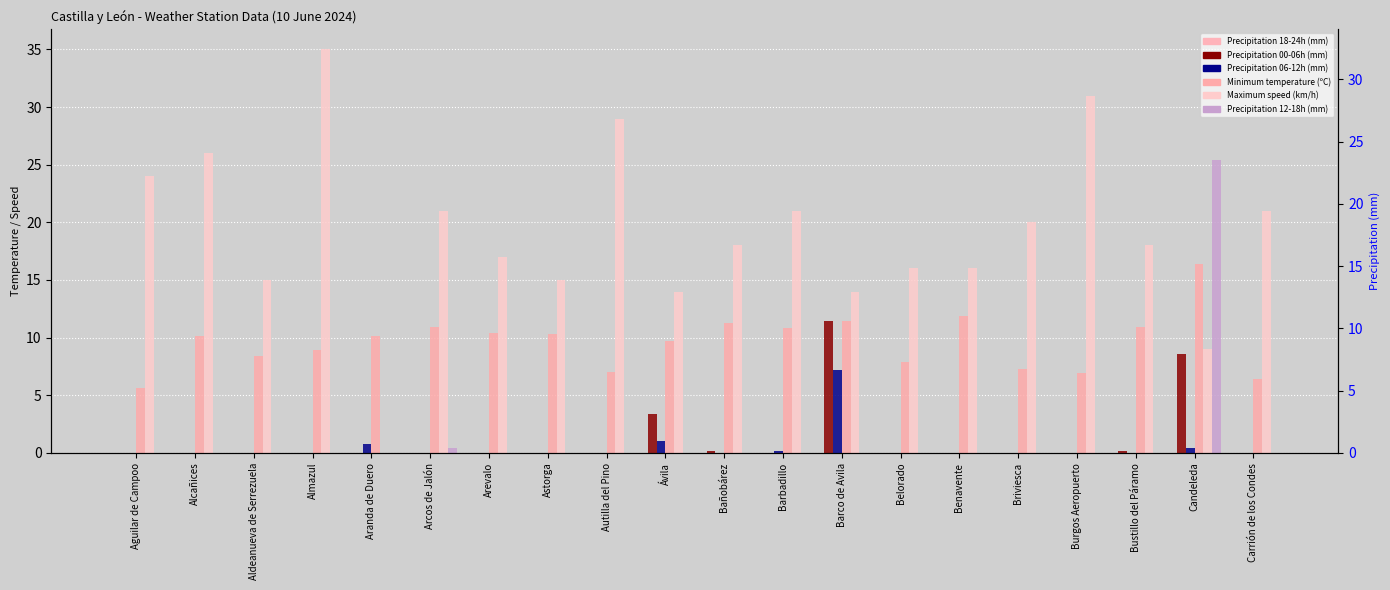

Reading right to left, extract all data points from this chart.

Precipitation 18-24h (mm): 0.0	0.0	0.0	0.0	0.0	0.0	0.0	0.0	0.0	0.0	0.0	0.0	0.0	0.0	0.0	0.0	0.0	0.0	0.0	0.0
Precipitation 00-06h (mm): 0.0	8.6	0.2	0.0	0.0	0.0	0.0	11.4	0.0	0.2	3.4	0.0	0.0	0.0	0.0	0.0	0.0	0.0	0.0	0.0
Precipitation 06-12h (mm): 0.0	0.4	0.0	0.0	0.0	0.0	0.0	7.2	0.2	0.0	1.0	0.0	0.0	0.0	0.0	0.8	0.0	0.0	0.0	0.0
Minimum temperature (ºC): 6.4	16.4	10.9	6.9	7.3	11.9	7.9	11.4	10.8	11.3	9.7	7.0	10.3	10.4	10.9	10.1	8.9	8.4	10.1	5.6
Maximum speed (km/h): 21.0	9.0	18.0	31.0	20.0	16.0	16.0	14.0	21.0	18.0	14.0	29.0	15.0	17.0	21.0	0.0	35.0	15.0	26.0	24.0
Precipitation 12-18h (mm): 0.0	25.4	0.0	0.0	0.0	0.0	0.0	0.0	0.0	0.0	0.0	0.0	0.0	0.0	0.4	0.0	0.0	0.0	0.0	0.0